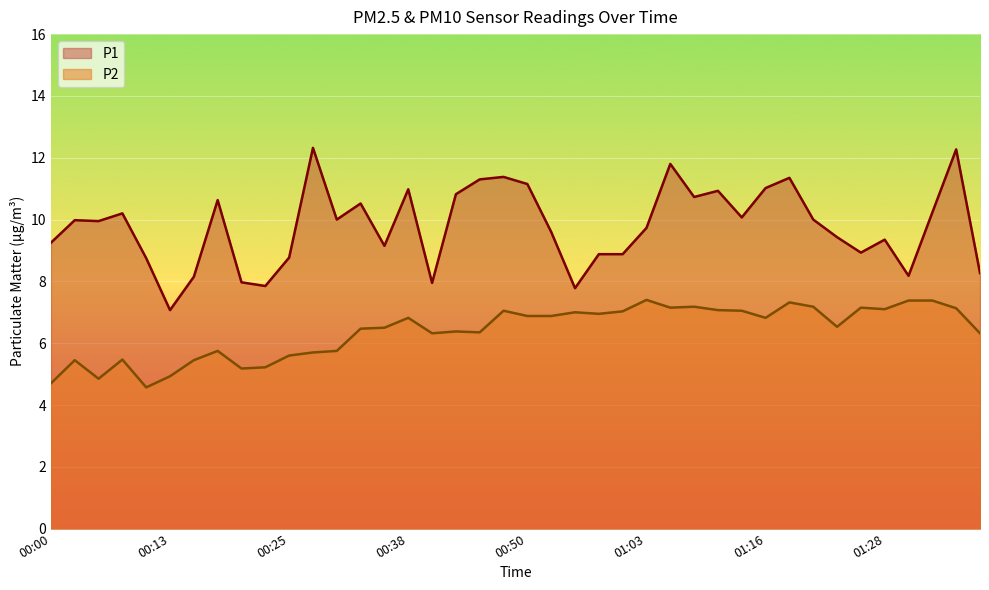

Reading right to left, list all the values displayed in this chart.

P1: 8.3	12.3	10.2	8.2	9.3	8.9	9.4	10.0	11.3	11.0	10.1	10.9	10.7	11.8	9.7	8.9	8.9	7.8	9.6	11.2	11.4	11.3	10.8	8.0	11.0	9.2	10.5	10.0	12.3	8.8	7.8	8.0	10.6	8.2	7.1	8.8	10.2	9.9	10.0	9.2
P2: 6.3	7.1	7.4	7.4	7.1	7.2	6.5	7.2	7.3	6.8	7.0	7.1	7.2	7.2	7.4	7.0	7.0	7.0	6.9	6.9	7.0	6.3	6.4	6.3	6.8	6.5	6.5	5.8	5.7	5.6	5.2	5.2	5.8	5.5	4.9	4.6	5.5	4.8	5.5	4.7